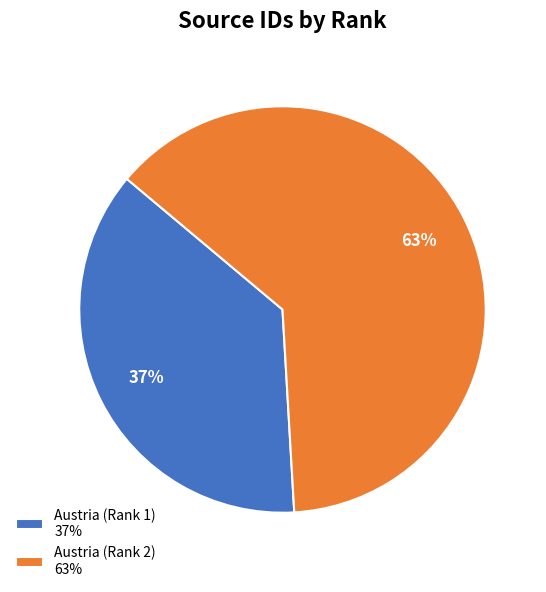

What percentage is the Austria (Rank 2) slice, to the nearest percent?

63%